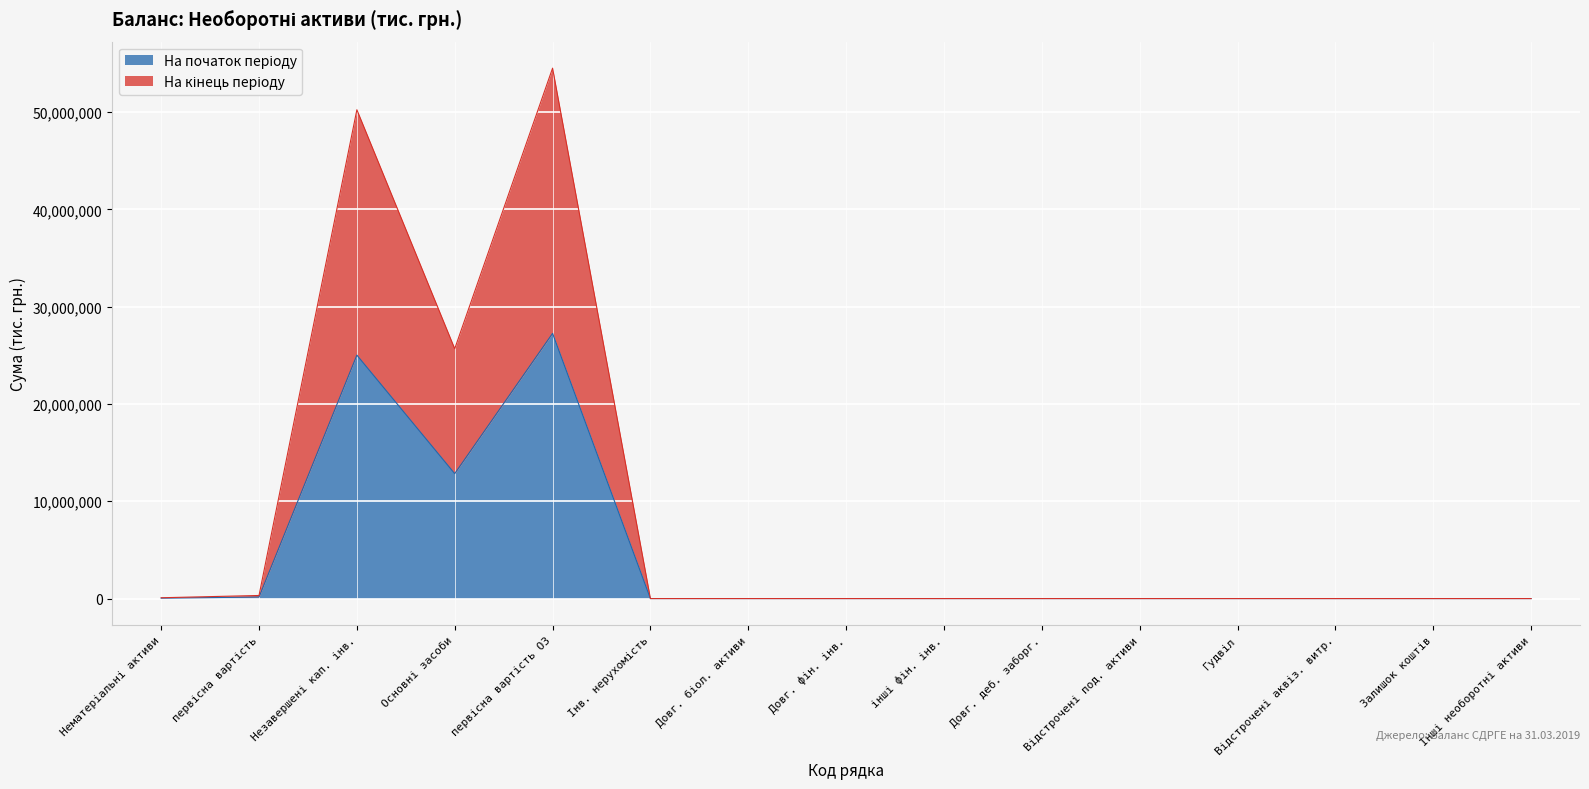

Between первісна вартість and інші фін. інв., which series saw the biggest shift?

На кінець періоду